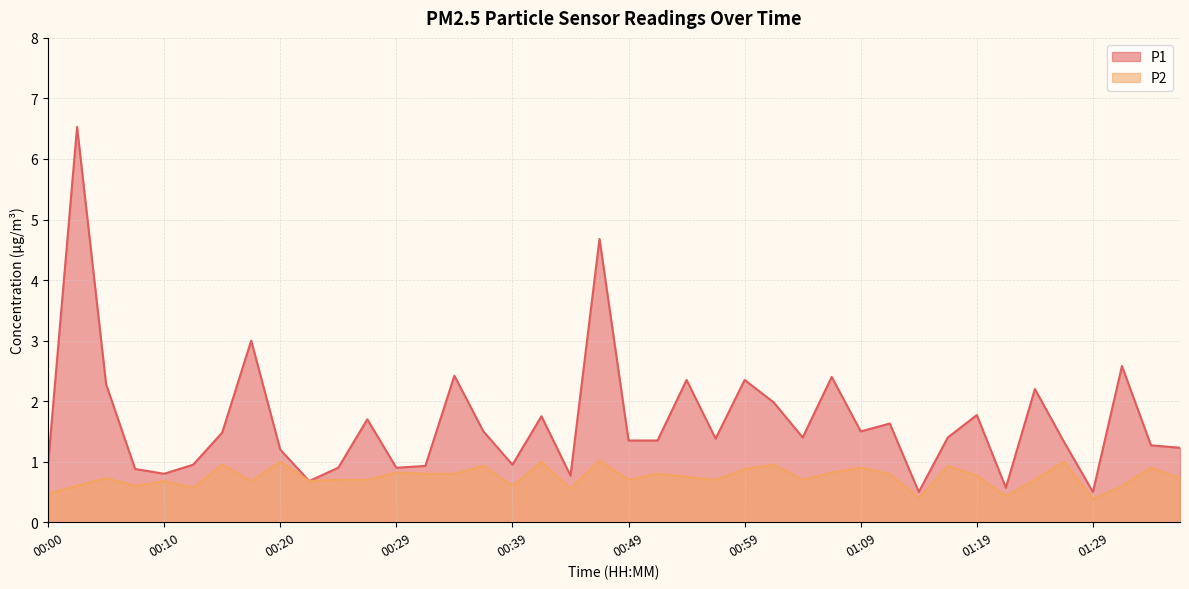

How many lines are shown in the chart?

2